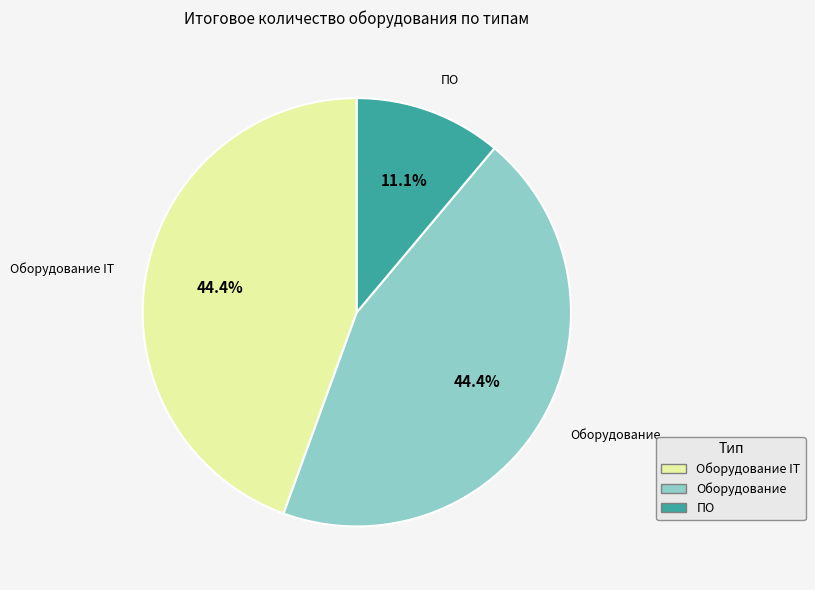

Is there a majority slice in this chart?

No